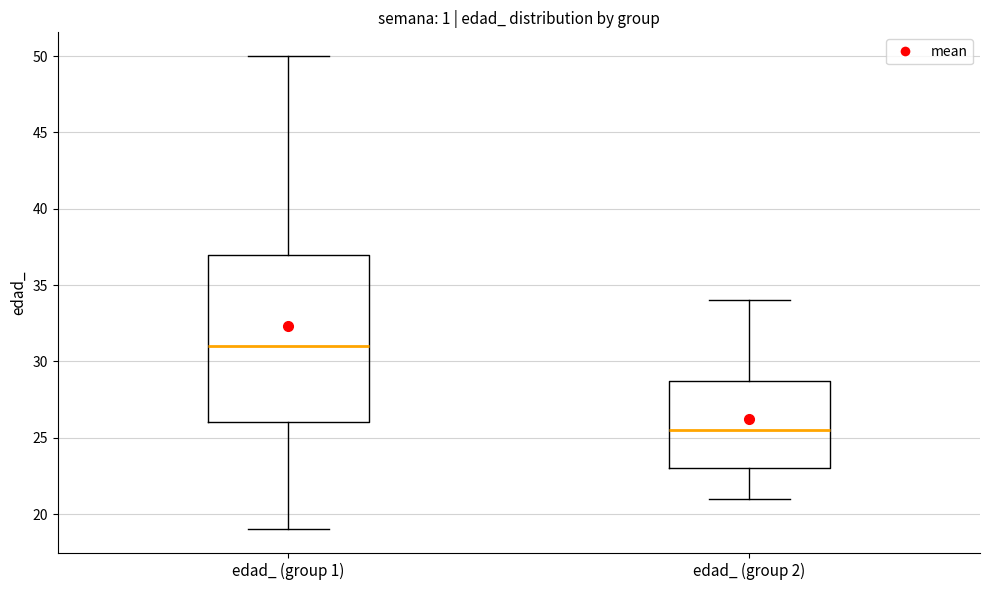

Where does the median line of the box for edad_ (group 2) sit on the y-axis? The values are not printed on the chart, so give them approximately, as read against the axis.

25.5